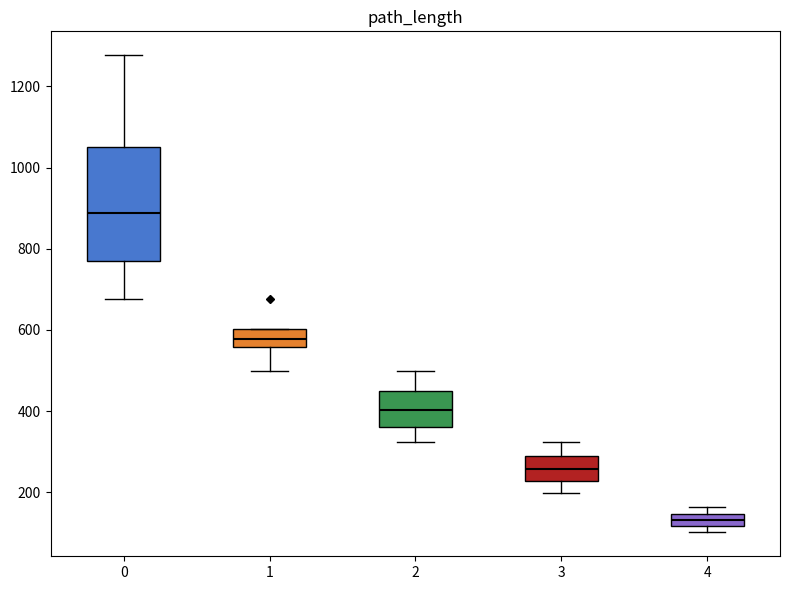

Comparing the boxes themselves (not the whiskers), which one is the tallest?

0